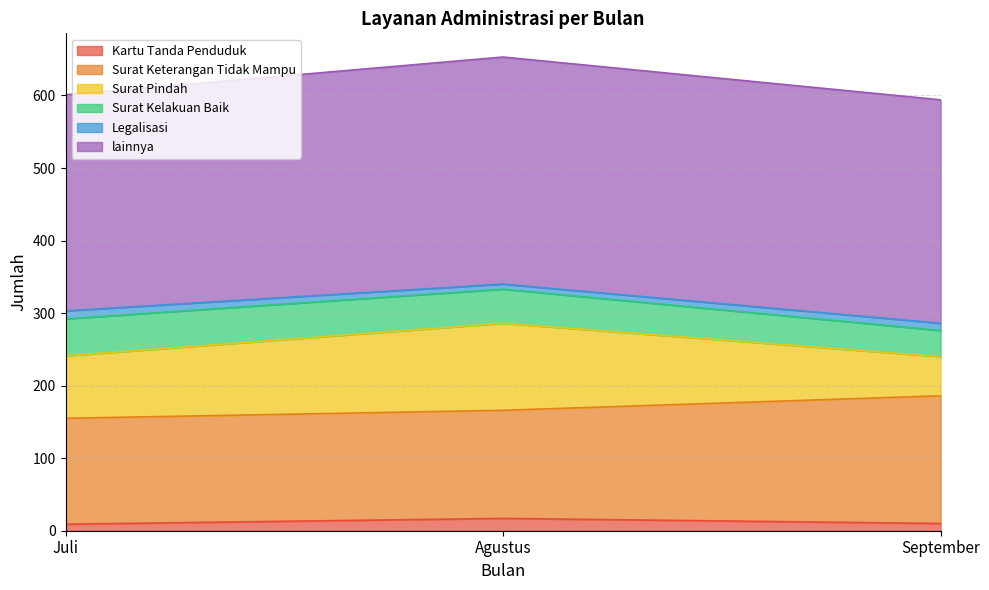

True or false: Kartu Tanda Penduduk has a value of 17 at Agustus.

True